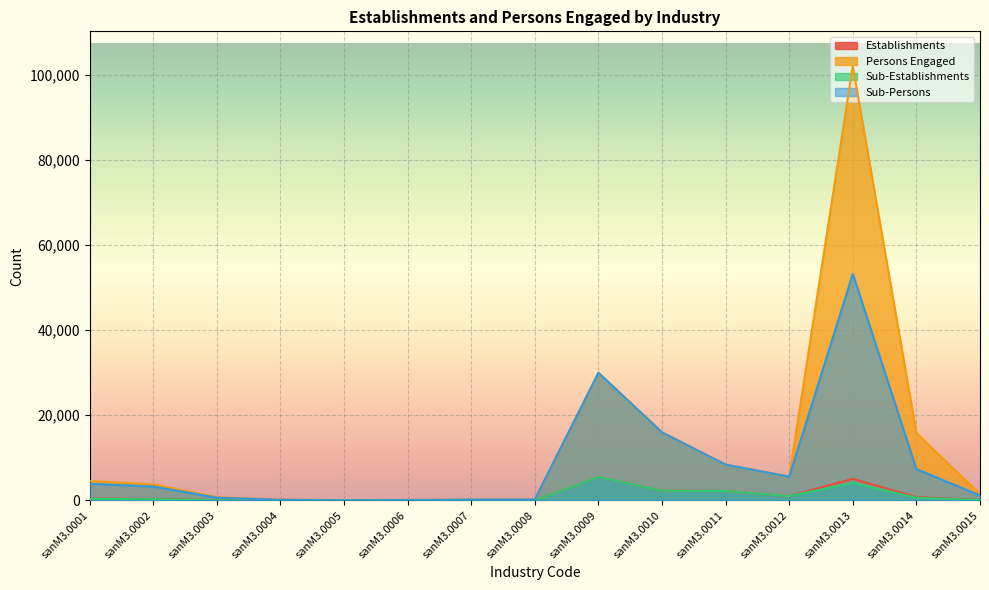

What is the difference between the Establishments values at sanM3.0015 and sanM3.0011?

2090